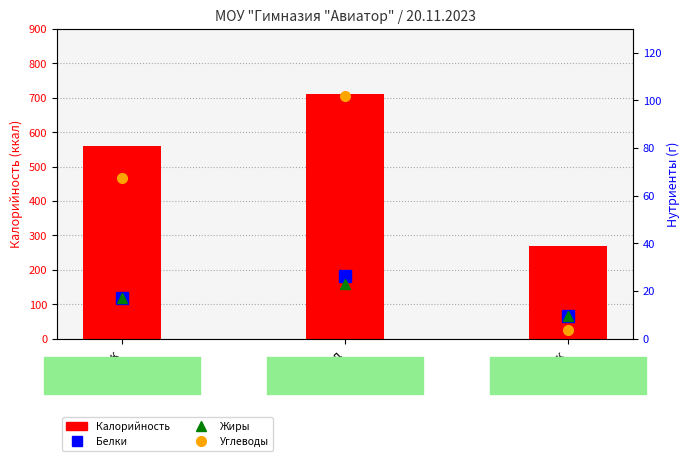

Reading left to right, list all the values displayed in this chart.

Калорийность: Завтрак=560.2	Обед=712.2	Полдник=270.5
Белки: Завтрак=16.8	Обед=26.3	Полдник=9.5
Жиры: Завтрак=16.9	Обед=23.1	Полдник=9.5
Углеводы: Завтрак=67.4	Обед=101.9	Полдник=3.7